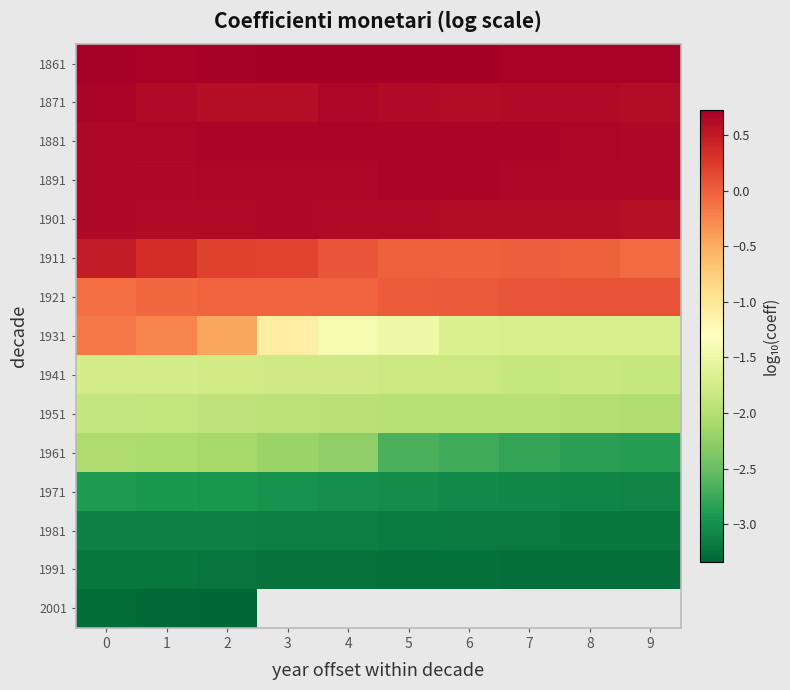

What is the average value of the row_1 series?

0.6